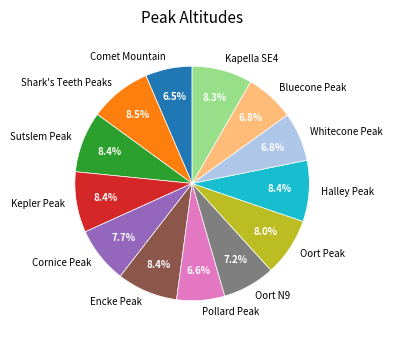

To the nearest percent, what is the difference between the Pollard Peak and Oort Peak slice percentages?

1%